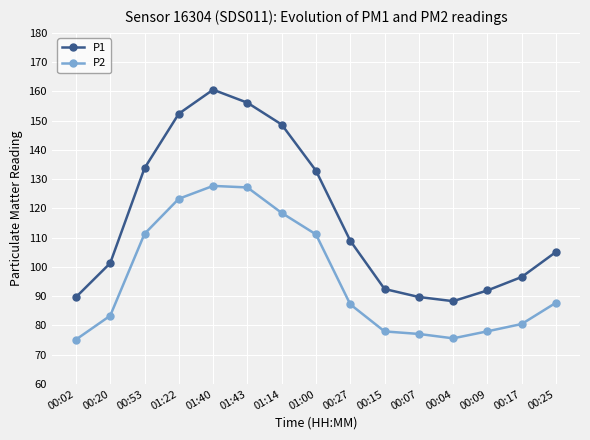

True or false: P2 and P1 cross at least once.

False